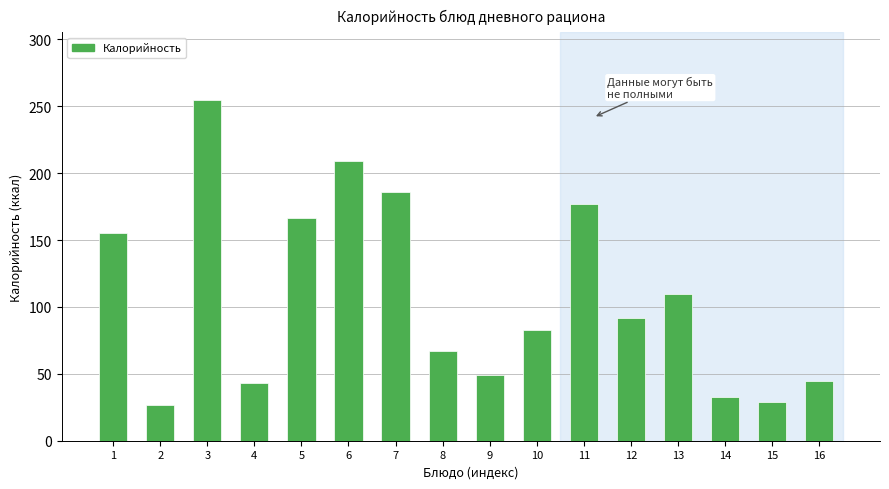

Reading left to right, what are all the values shown in this chart?

1=155.4	2=26.4	3=254.4	4=43.0	5=166.4	6=209.5	7=186.2	8=67.4	9=49.5	10=82.5	11=176.8	12=92.0	13=109.6	14=33.0	15=29.2	16=45.0